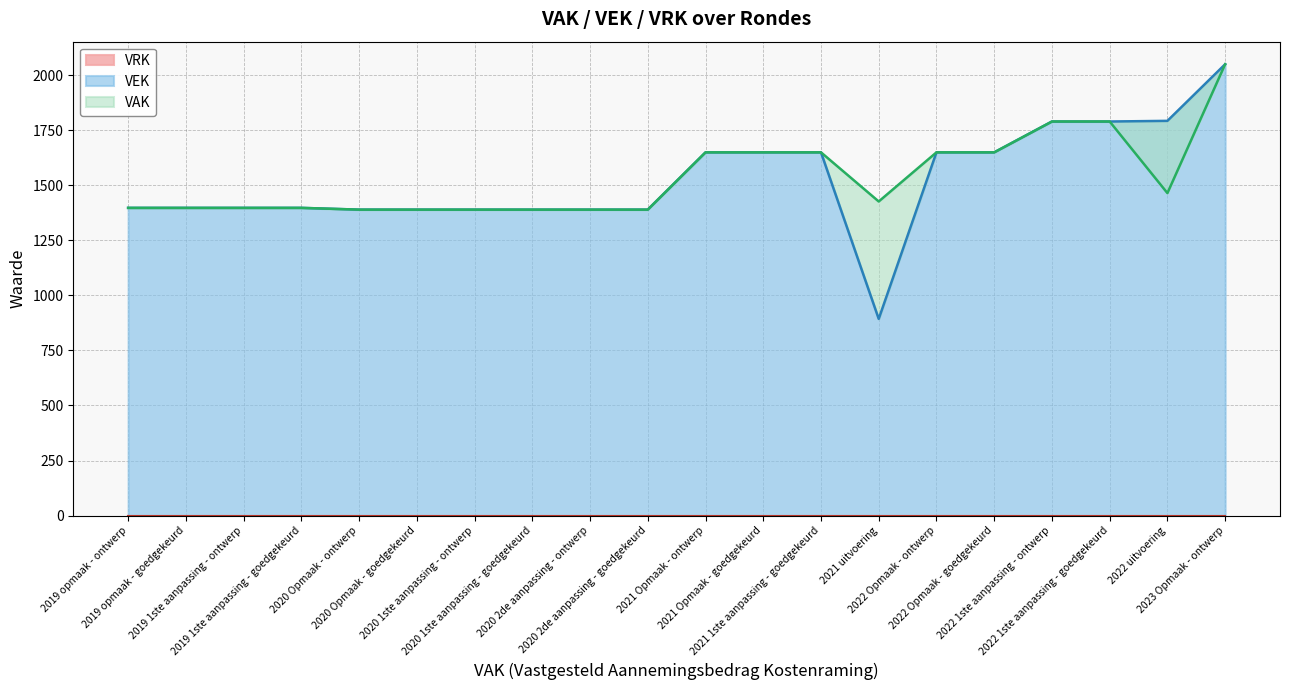

What is the value of the VAK point at the 7th from the left?

1389